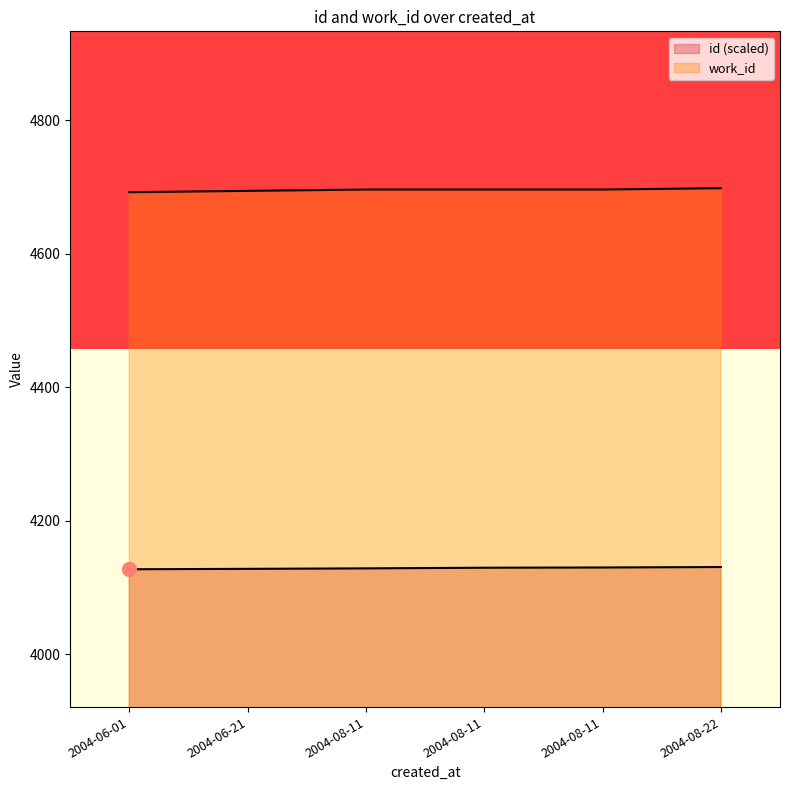

Rank the series by their average value, from lowest to highest.

id, work_id